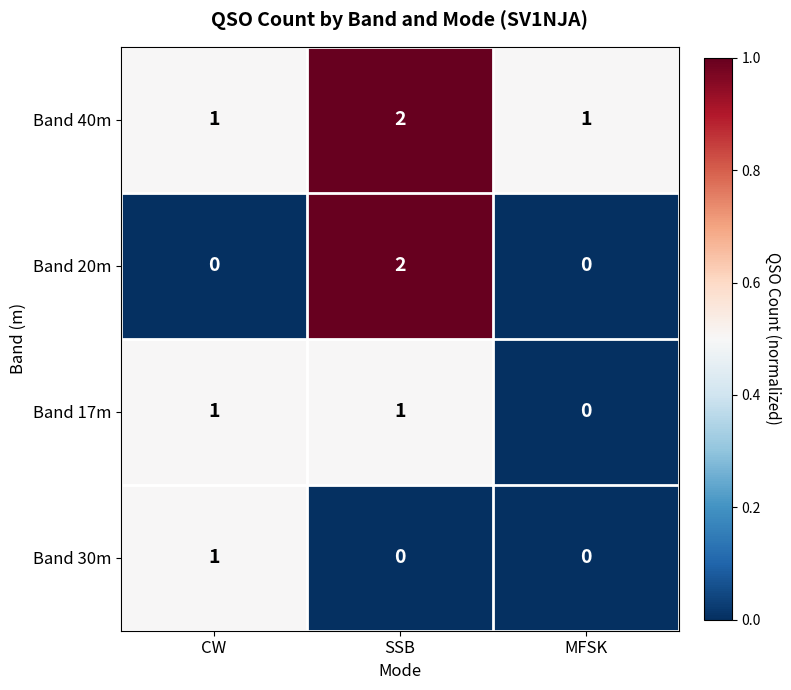

Reading left to right, transcribe all the data shown in this chart.

Band 40m: CW=1	SSB=2	MFSK=1
Band 20m: CW=0	SSB=2	MFSK=0
Band 17m: CW=1	SSB=1	MFSK=0
Band 30m: CW=1	SSB=0	MFSK=0